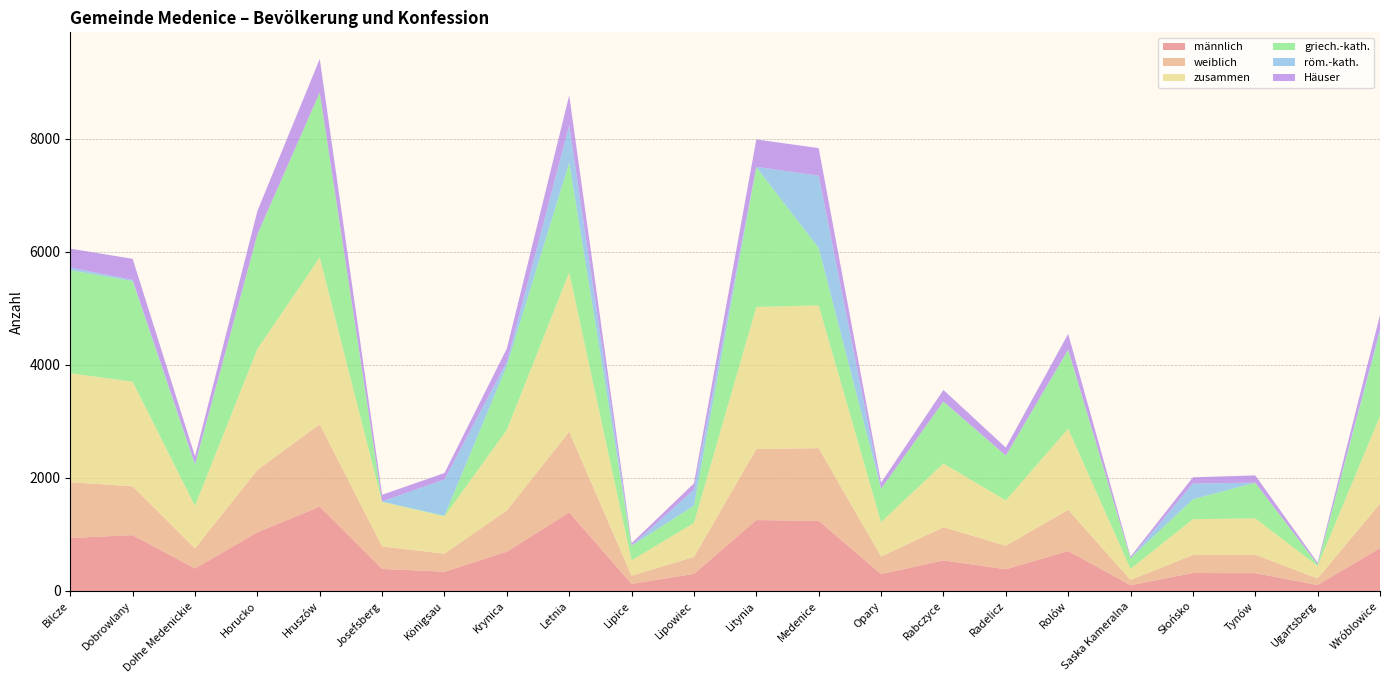

Reading right to left, what are all the values shown in this chart?

männlich: Wróblowice=758	Ugartsberg=106	Tynów=315	Słońsko=318	Saska Kameralna=102	Rolów=707	Radelicz=384	Rabczyce=541	Opary=299	Medenice=1240	Litynia=1254	Lipowiec=302	Lipice=126	Letnia=1389	Krynica=695	Königsau=341	Josefsberg=390	Hruszów=1491	Horucko=1038	Dołhe Medenickie=398	Dobrowlany=988	Bilcze=937
weiblich: Wróblowice=788	Ugartsberg=116	Tynów=327	Słońsko=317	Saska Kameralna=94	Rolów=728	Radelicz=417	Rabczyce=586	Opary=310	Medenice=1285	Litynia=1257	Lipowiec=300	Lipice=145	Letnia=1427	Krynica=730	Königsau=319	Josefsberg=397	Hruszów=1458	Horucko=1102	Dołhe Medenickie=355	Dobrowlany=862	Bilcze=988
zusammen: Wróblowice=1546	Ugartsberg=222	Tynów=642	Słońsko=635	Saska Kameralna=196	Rolów=1435	Radelicz=801	Rabczyce=1127	Opary=609	Medenice=2525	Litynia=2511	Lipowiec=602	Lipice=271	Letnia=2816	Krynica=1425	Königsau=660	Josefsberg=787	Hruszów=2949	Horucko=2140	Dołhe Medenickie=753	Dobrowlany=1850	Bilcze=1925
griech.-kath.: Wróblowice=1487	Ugartsberg=26	Tynów=630	Słońsko=352	Saska Kameralna=188	Rolów=1391	Radelicz=791	Rabczyce=1095	Opary=587	Medenice=1014	Litynia=2471	Lipowiec=305	Lipice=259	Letnia=1944	Krynica=1134	Königsau=10	Josefsberg=6	Hruszów=2916	Horucko=2023	Dołhe Medenickie=726	Dobrowlany=1779	Bilcze=1823
röm.-kath.: Wróblowice=49	Ugartsberg=2	Tynów=2	Słońsko=277	Saska Kameralna=0	Rolów=9	Radelicz=3	Rabczyce=2	Opary=3	Medenice=1279	Litynia=7	Lipowiec=283	Lipice=0	Letnia=655	Krynica=69	Königsau=642	Josefsberg=4	Hruszów=1	Horucko=4	Dołhe Medenickie=14	Dobrowlany=21	Bilcze=47
Häuser: Wróblowice=252	Ugartsberg=29	Tynów=128	Słońsko=111	Saska Kameralna=27	Rolów=276	Radelicz=139	Rabczyce=204	Opary=107	Medenice=487	Litynia=484	Lipowiec=111	Lipice=44	Letnia=532	Krynica=233	Königsau=114	Josefsberg=117	Hruszów=592	Horucko=411	Dołhe Medenickie=135	Dobrowlany=373	Bilcze=333